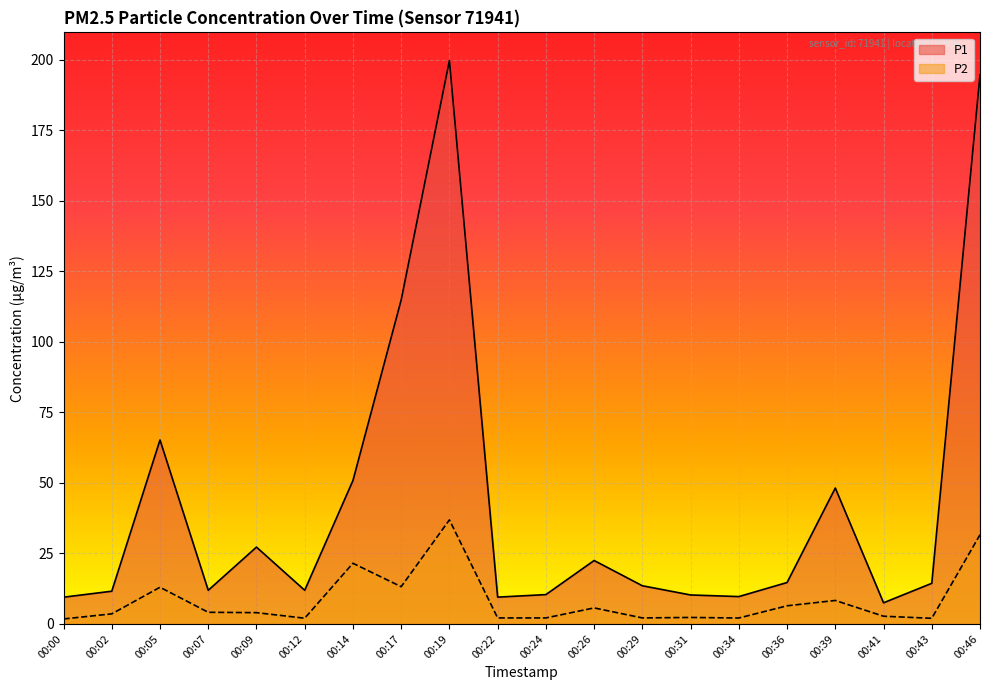

What is the smallest value displayed?

1.8